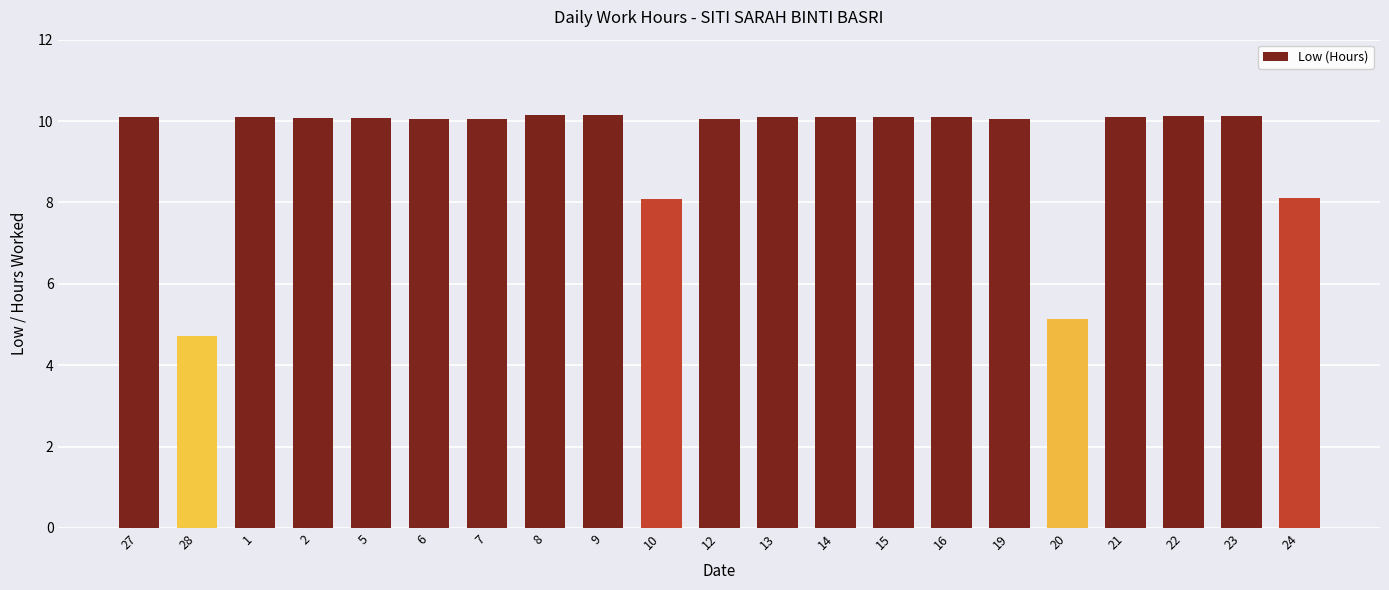

What is the difference between the second highest and minimum values?

5.4